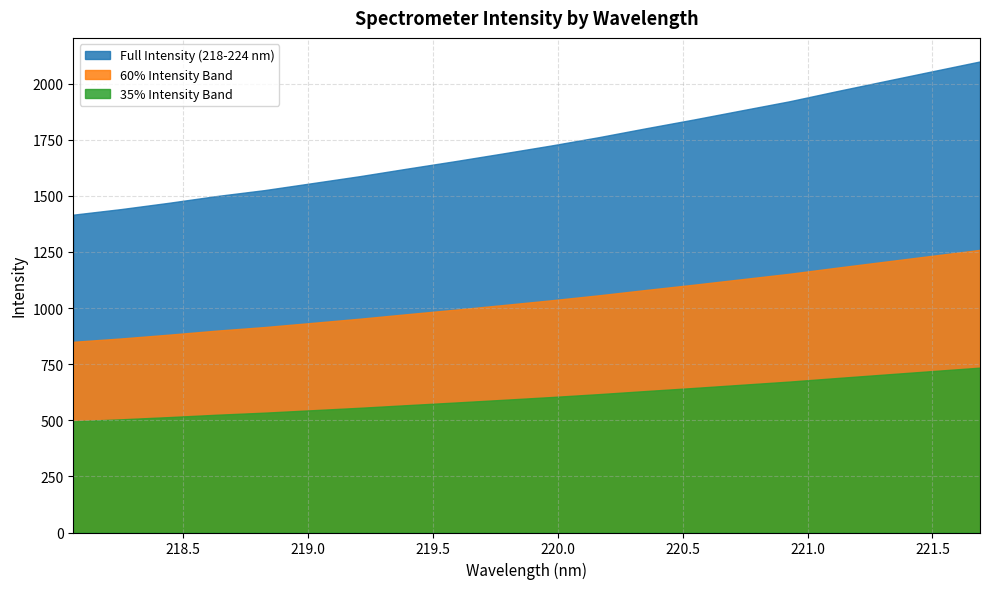

What is the difference between the maximum and minimum values in the Full Intensity (218-224 nm) series?

682.6